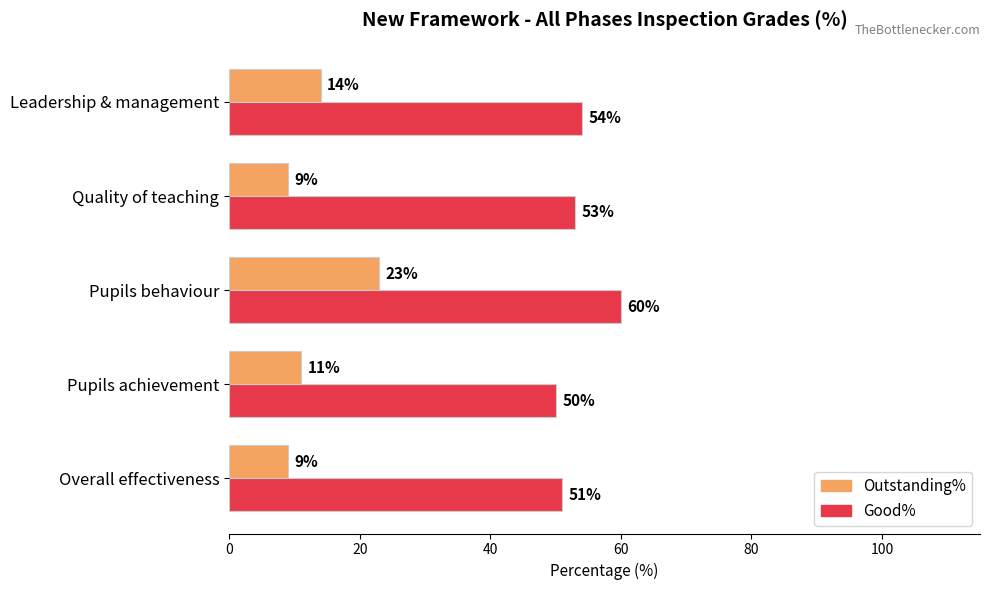

Where is Outstanding% nearest to the value 16?

Leadership & management